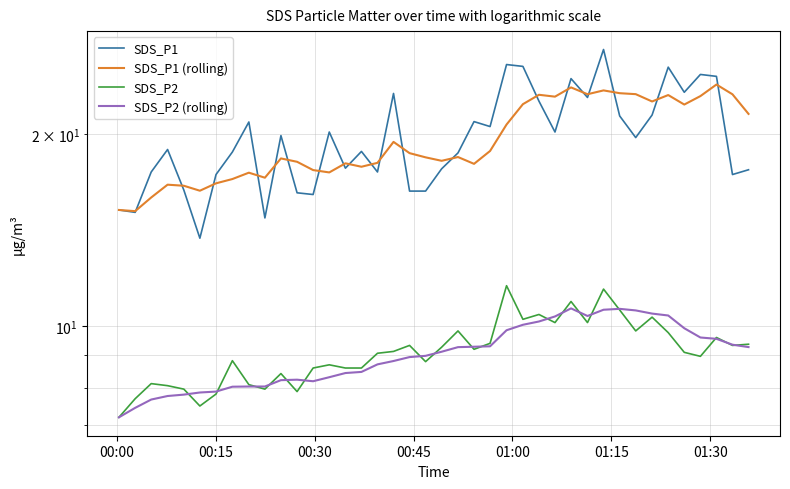

How many distinct data groups are displayed?

4